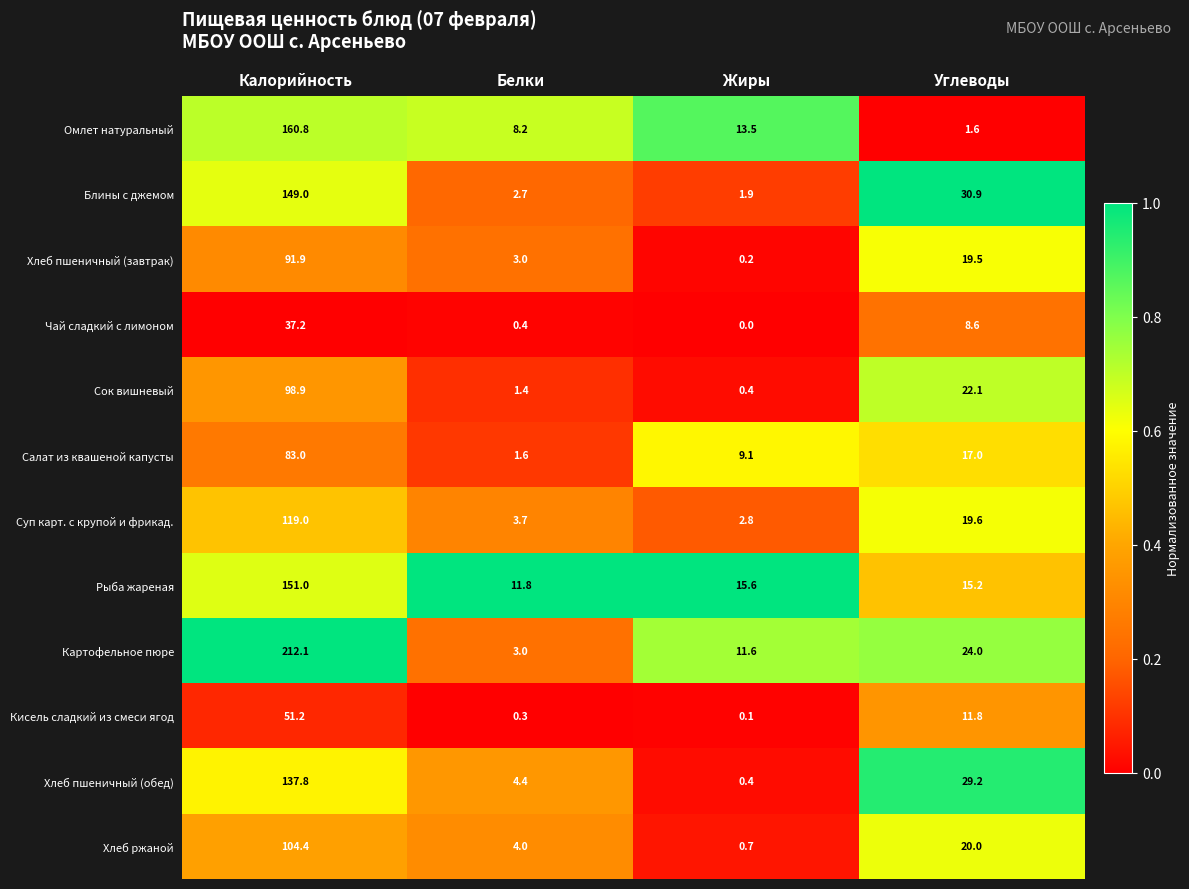

Which series has the widest spread of values?

Картофельное пюре